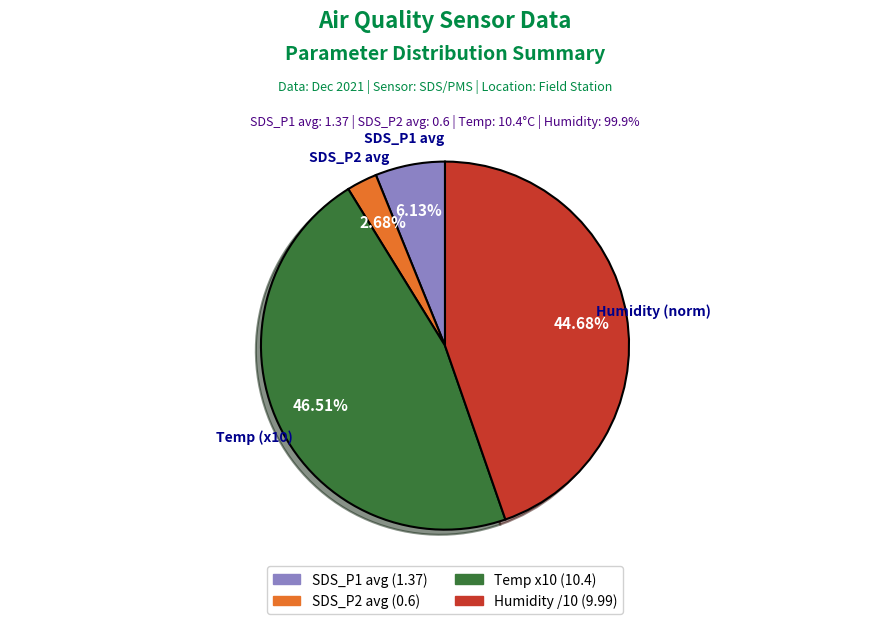

Is there any slice that represents more than half of the pie?

No